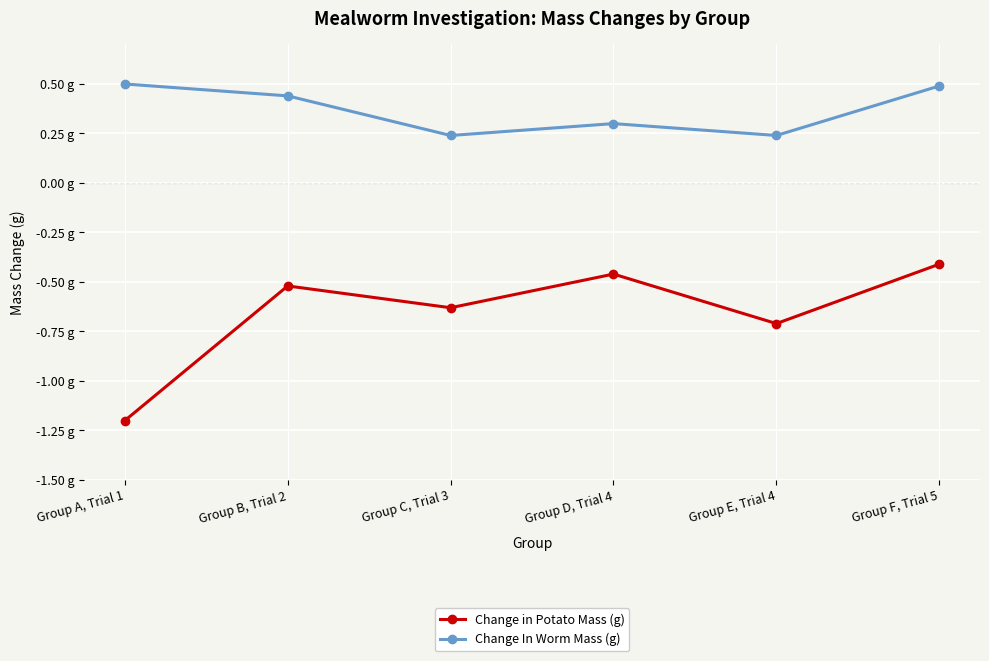

Is this an area chart (filled region under the line)?

No